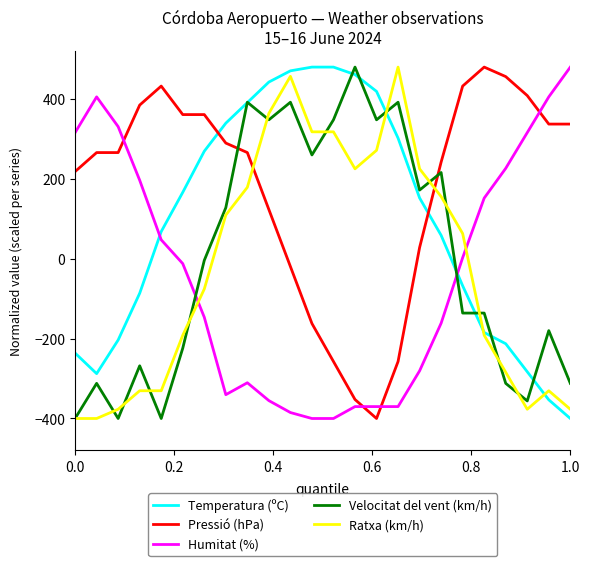

What is the greatest value displayed?

480.0